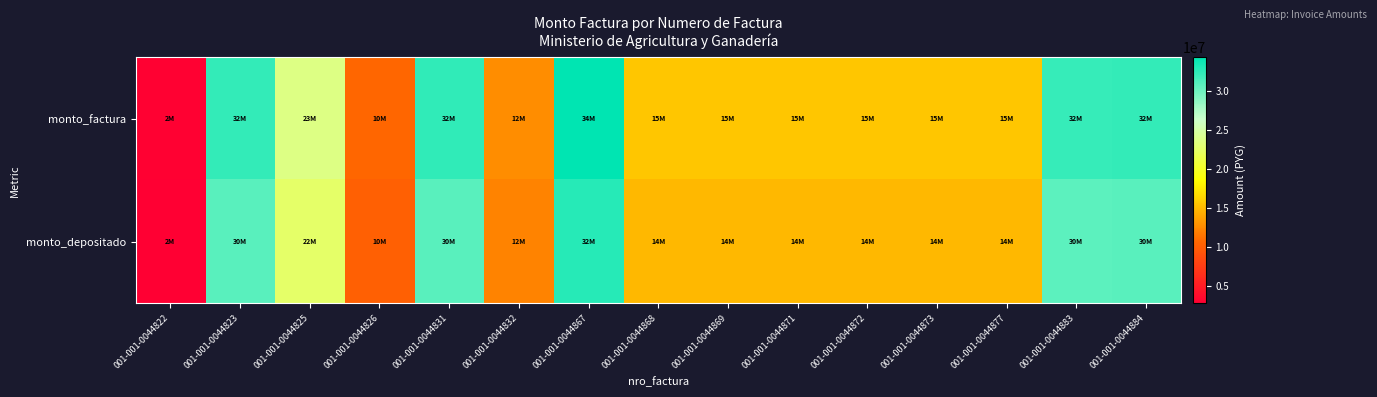

What is the difference between the highest and lowest values at 001-001-0044831?

1506807